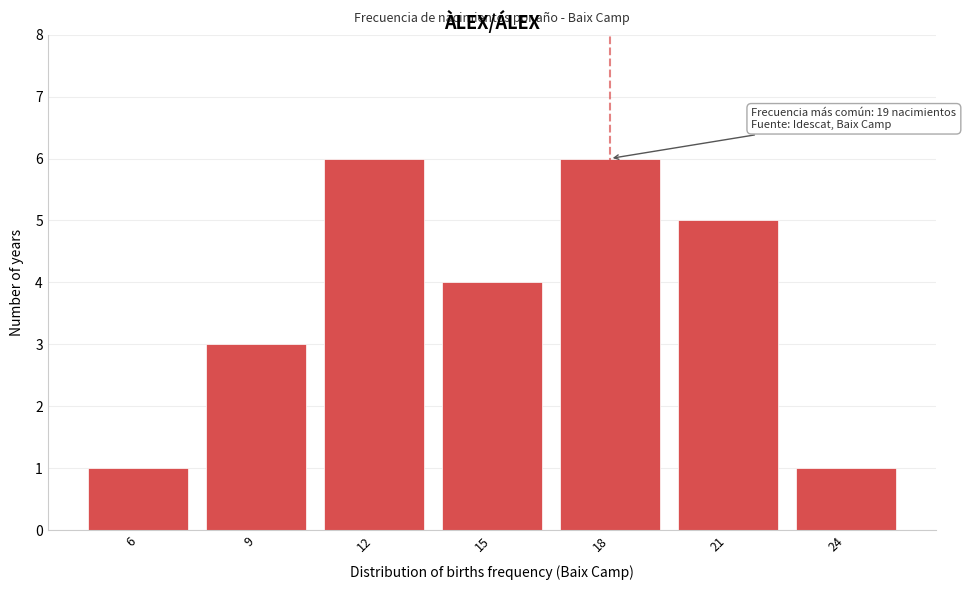

Reading left to right, transcribe all the data shown in this chart.

6=1	9=3	12=6	15=4	18=6	21=5	24=1